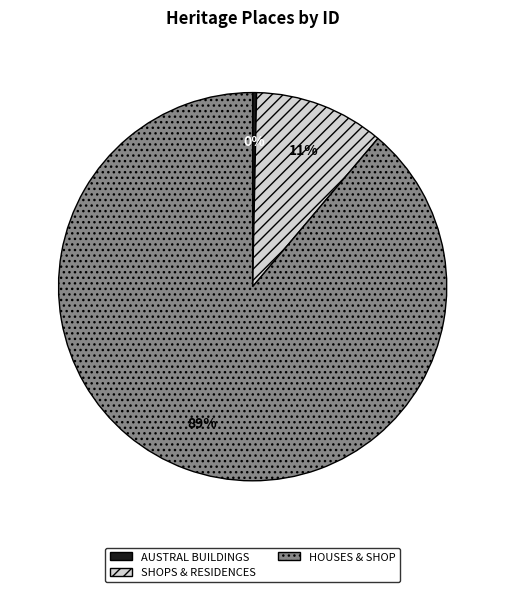

Count the number of slices in the pie.

3